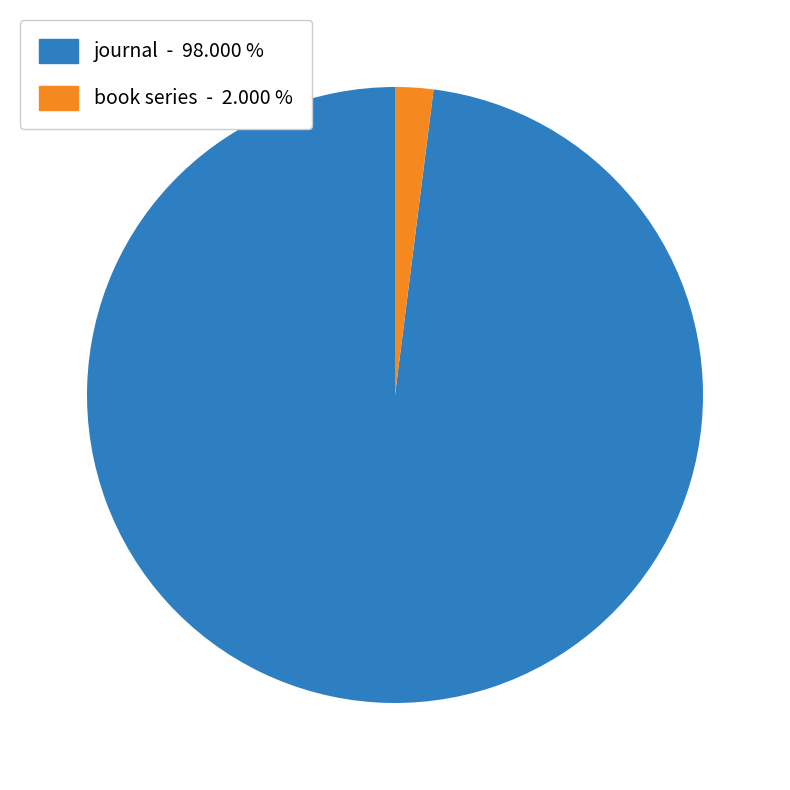

Is there a majority slice in this chart?

Yes